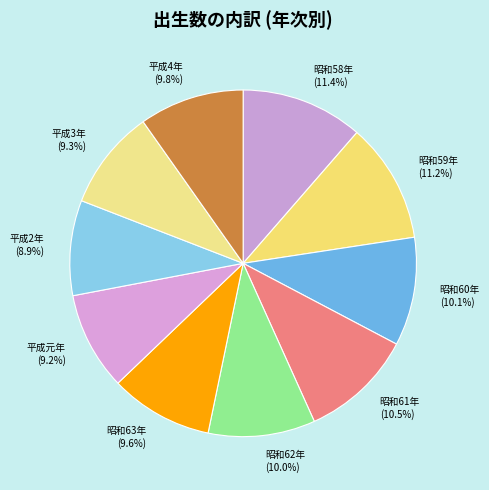

To the nearest percent, what percentage of the pie is 昭和60年?

10%